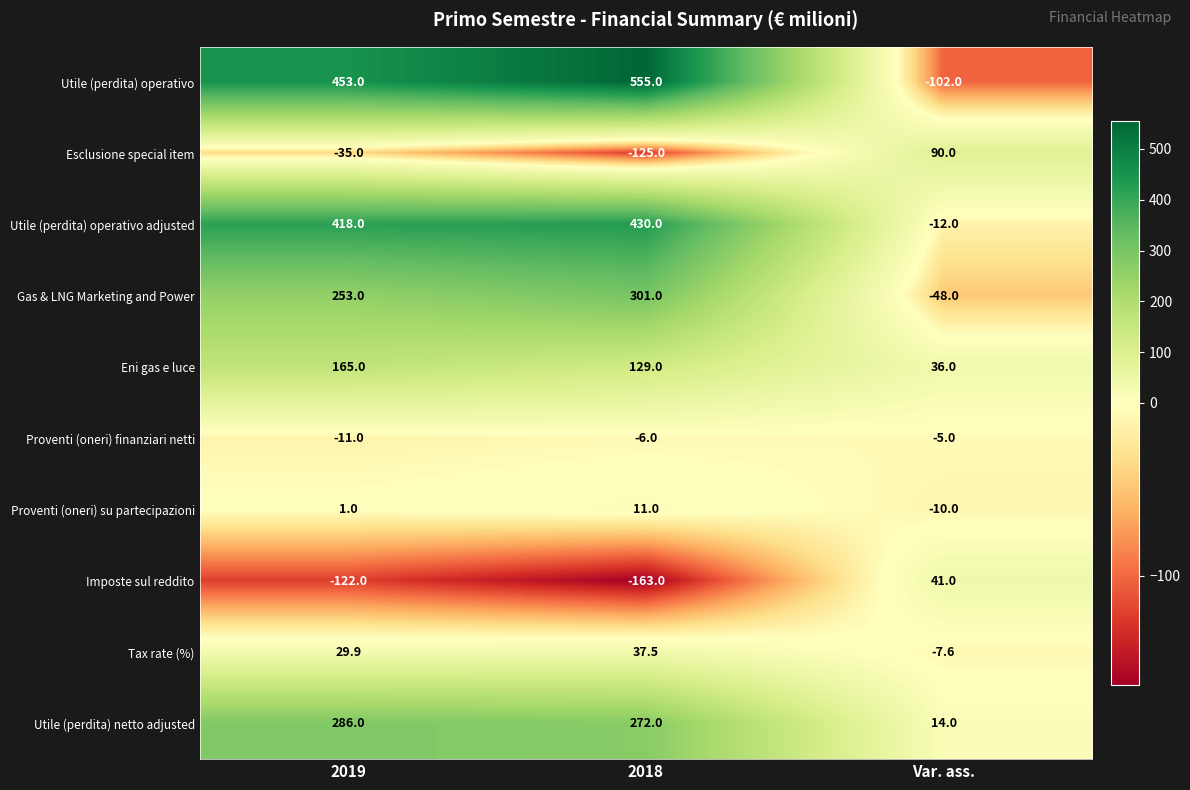

Reading left to right, list all the values displayed in this chart.

Utile (perdita) operativo: 453.0	555.0	-102.0
Esclusione special item: -35.0	-125.0	90.0
Utile (perdita) operativo adjusted: 418.0	430.0	-12.0
Gas & LNG Marketing and Power: 253.0	301.0	-48.0
Eni gas e luce: 165.0	129.0	36.0
Proventi (oneri) finanziari netti: -11.0	-6.0	-5.0
Proventi (oneri) su partecipazioni: 1.0	11.0	-10.0
Imposte sul reddito: -122.0	-163.0	41.0
Tax rate (%): 29.9	37.5	-7.6
Utile (perdita) netto adjusted: 286.0	272.0	14.0